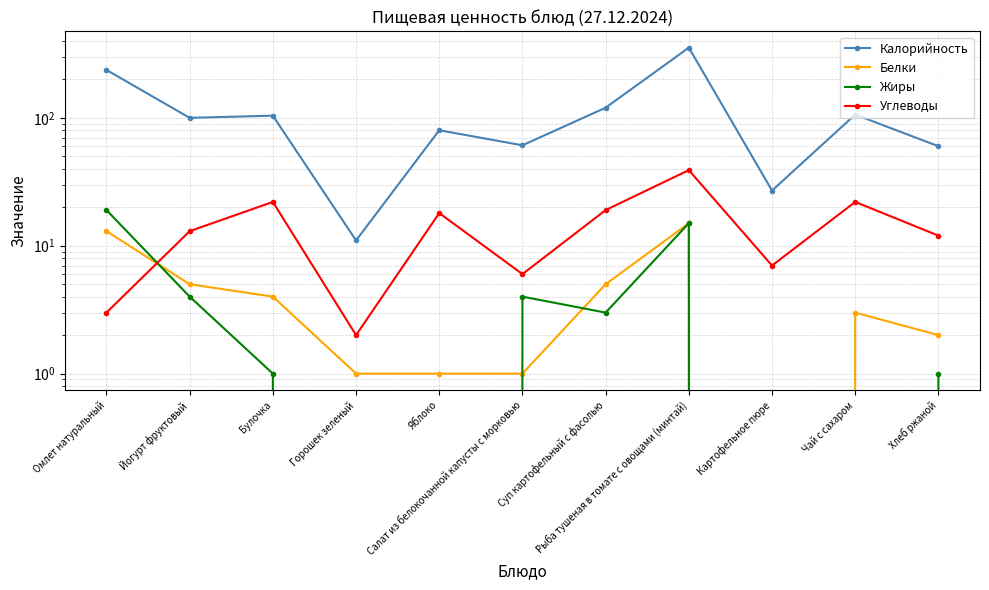

True or false: Углеводы and Калорийность intersect in this chart.

False